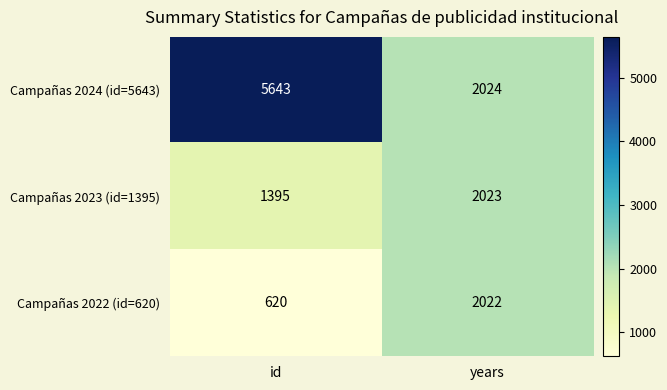

Which category has the lowest value across all series?

id